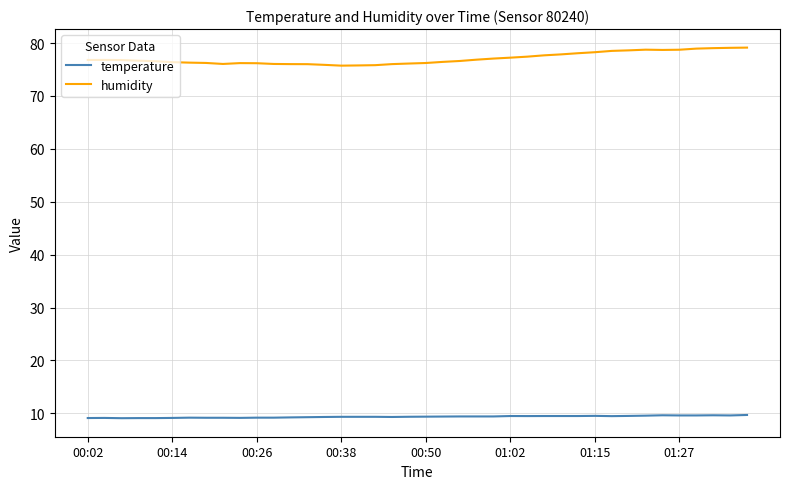

How many distinct data groups are displayed?

2